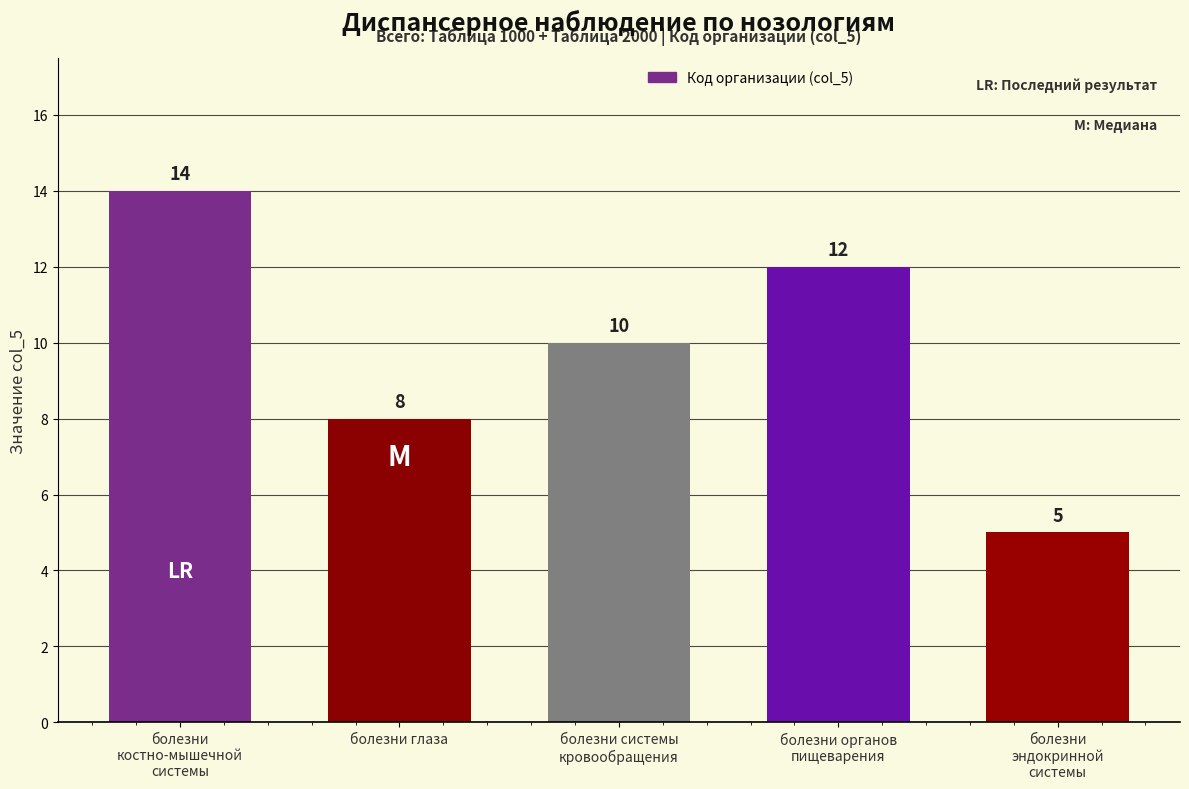

Which label corresponds to the largest value in the chart?

болезни
костно-мышечной
системы